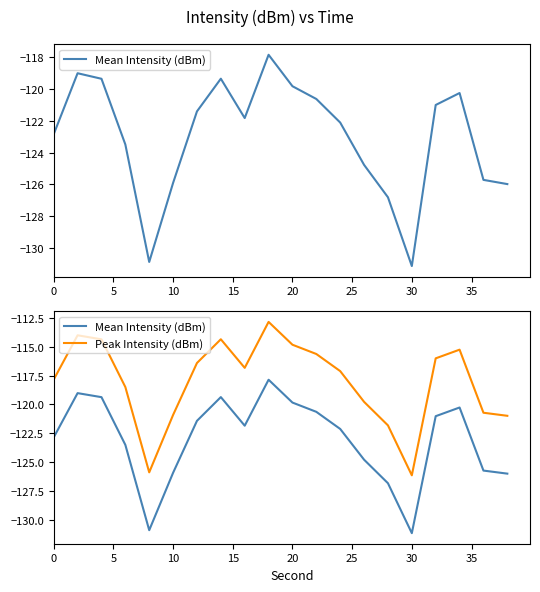

What is the smallest value displayed?

-131.1